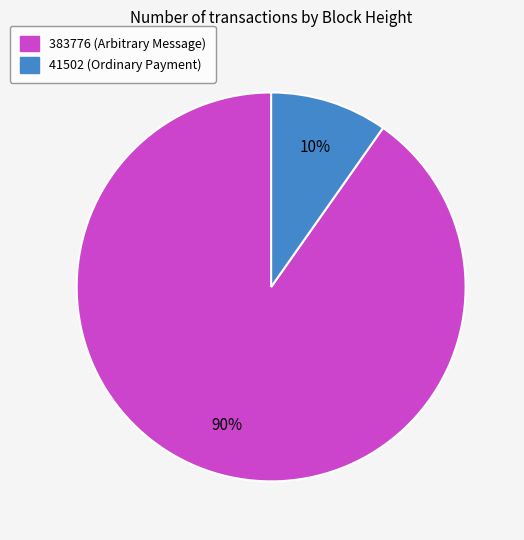

To the nearest percent, what portion does 41502 represent?

10%